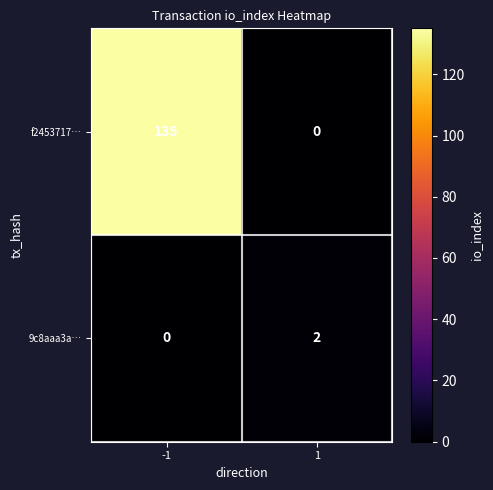

Rank the series by their maximum value, from highest to lowest.

f2453717…, 9c8aaa3a…